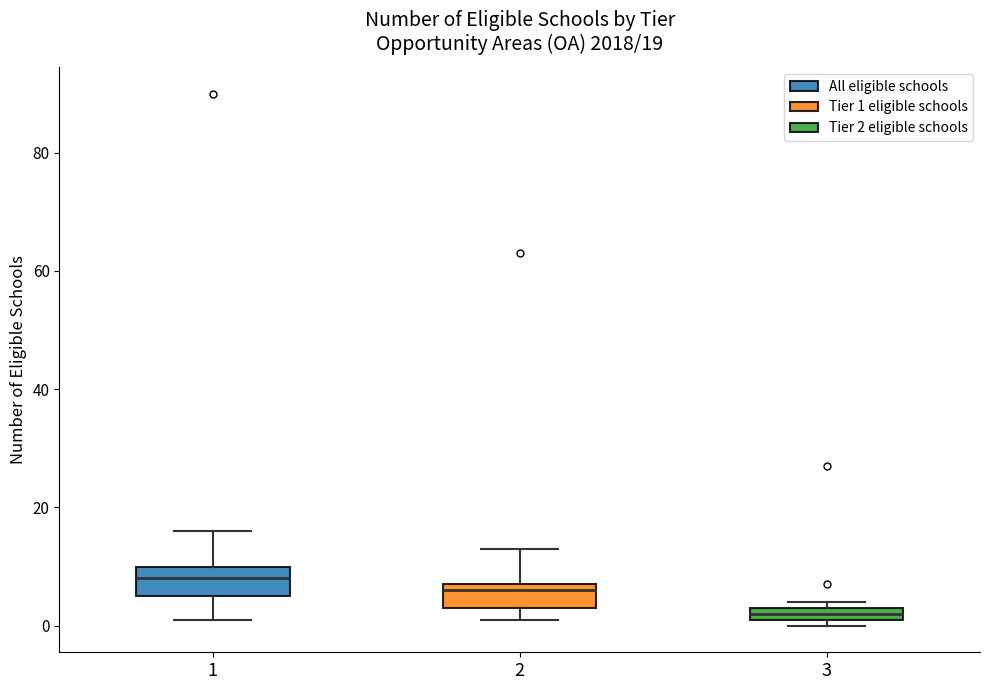

Which box has the lowest median line?

3